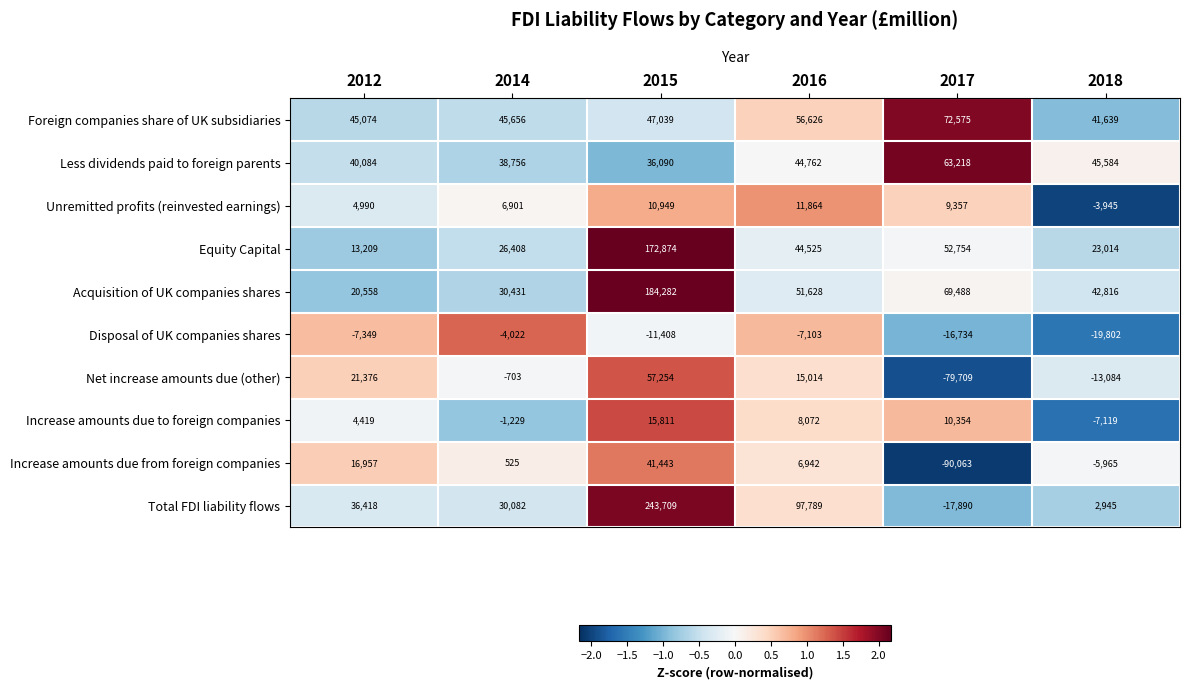

Which series has the largest range (max minus min)?

Total FDI liability flows